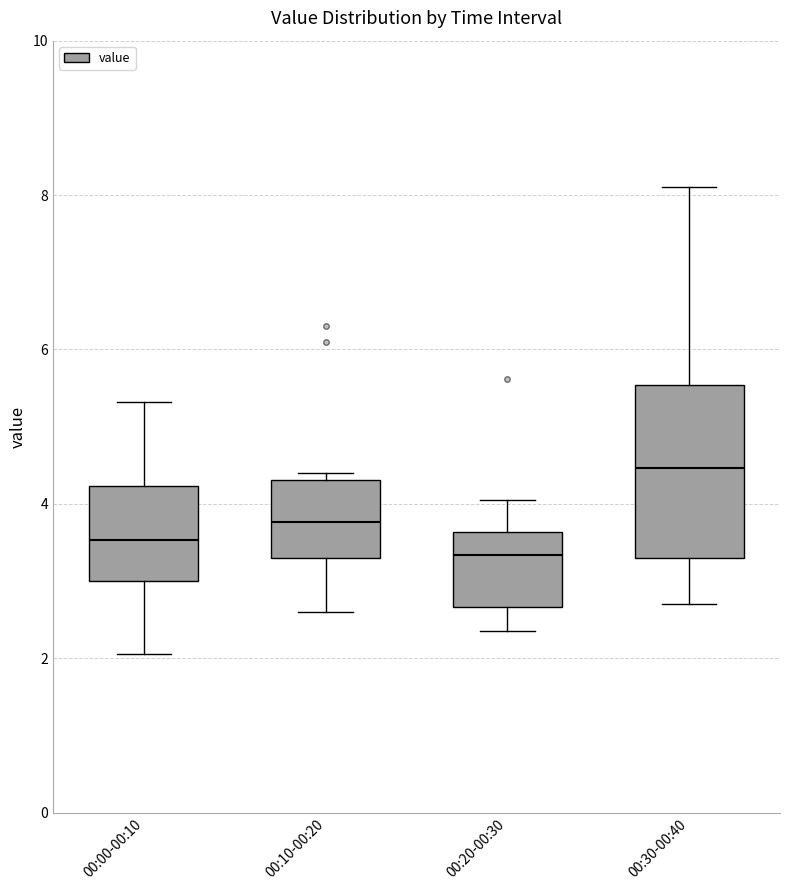

Reading left to right, read every box against the y-axis: the position of its median line, the range the box covers, and the ends of its whiskers. The values are not printed on the chart, so give them approximately, as read against the axis.

00:00-00:10: median 3.6, box 3.0 to 4.2, whiskers 2.0 to 5.4
00:10-00:20: median 3.8, box 3.4 to 4.4, whiskers 2.6 to 4.4 (just above the box's upper edge)
00:20-00:30: median 3.4, box 2.6 to 3.6, whiskers 2.4 to 4.0
00:30-00:40: median 4.4, box 3.2 to 5.6, whiskers 2.8 to 8.2